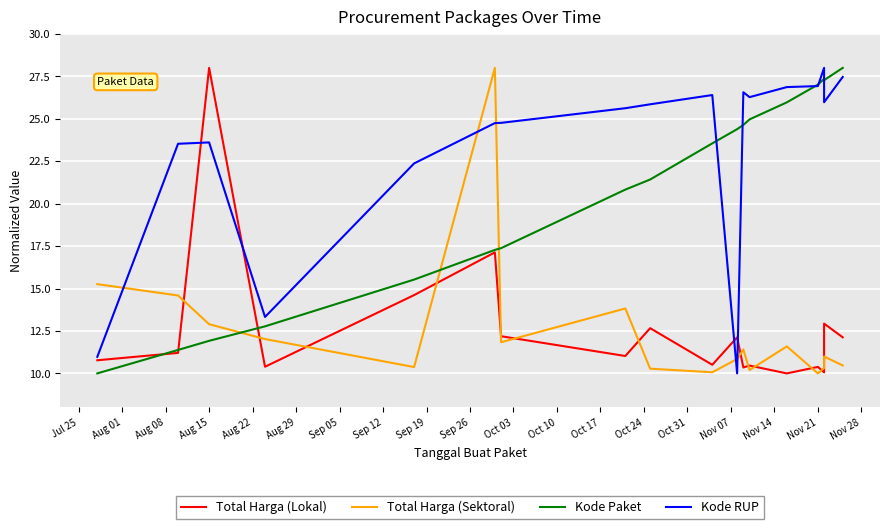

How many times do Kode RUP and Total Harga (Lokal) cross each other?

4